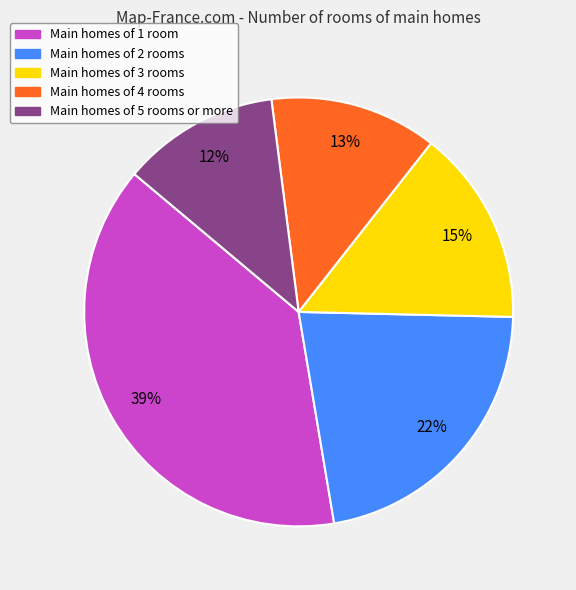

To the nearest percent, what is the difference between the largest and smallest slice percentages?

27%